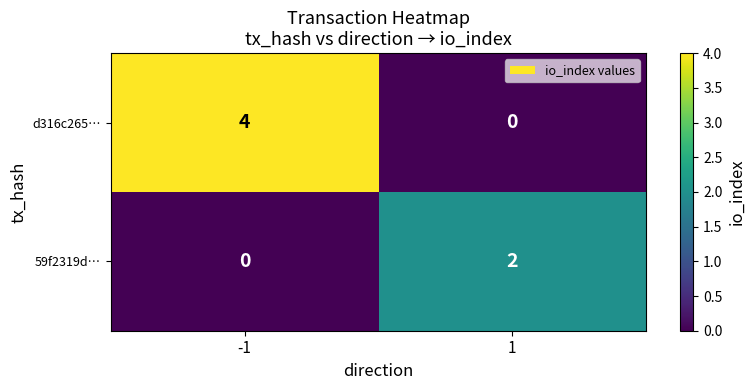

How many categories are shown in the chart?

2